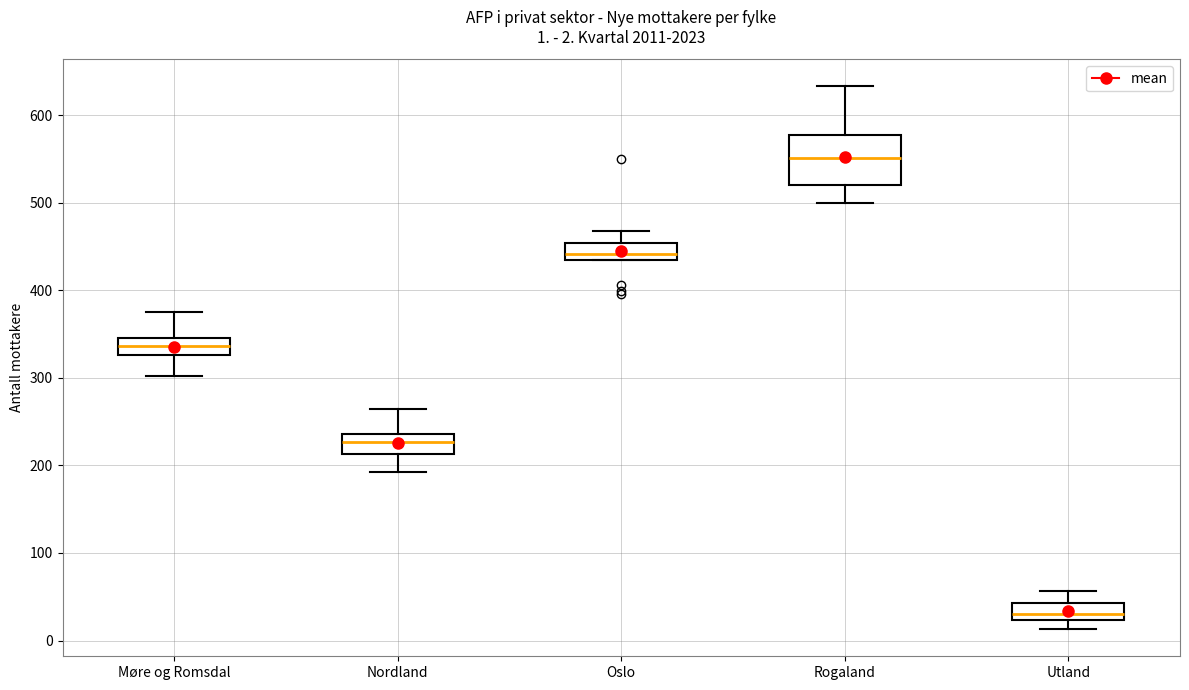

Which box has the lowest median line?

Utland